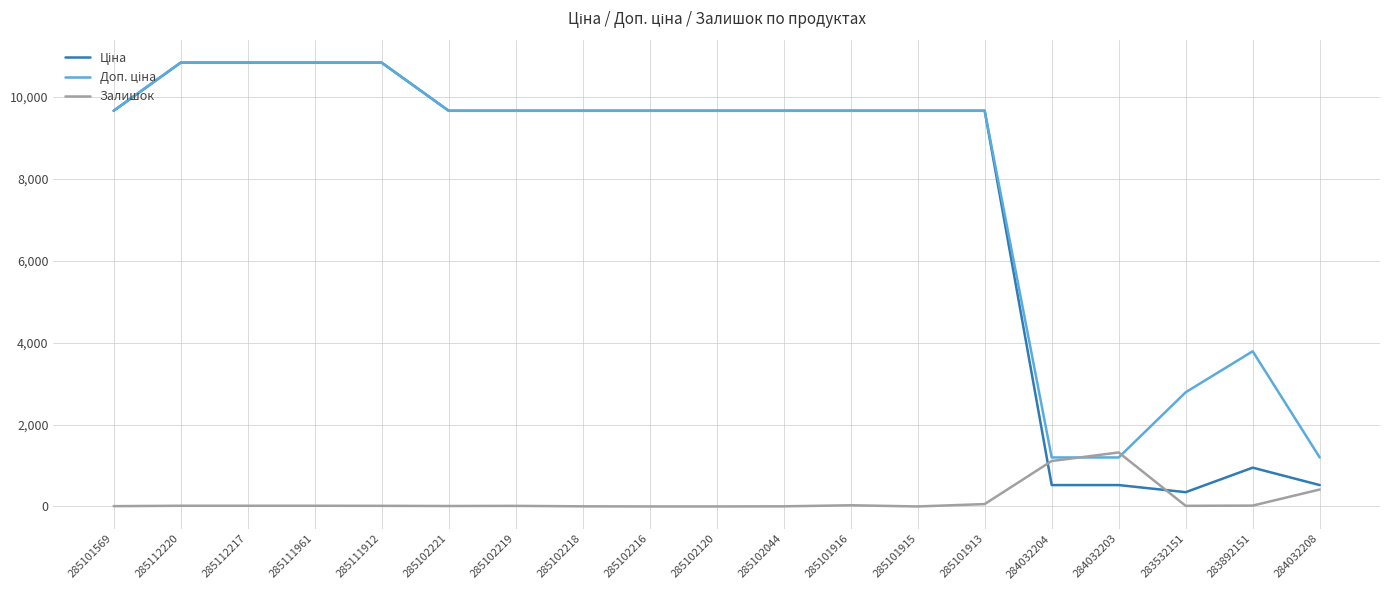

Count the number of data series in this chart.

3